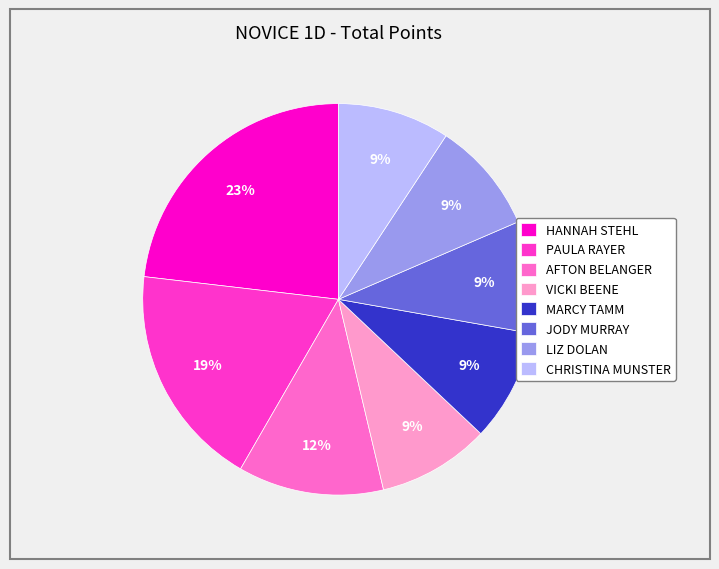

What is the ratio of the value at AFTON BELANGER to the value at LIZ DOLAN?

1.3